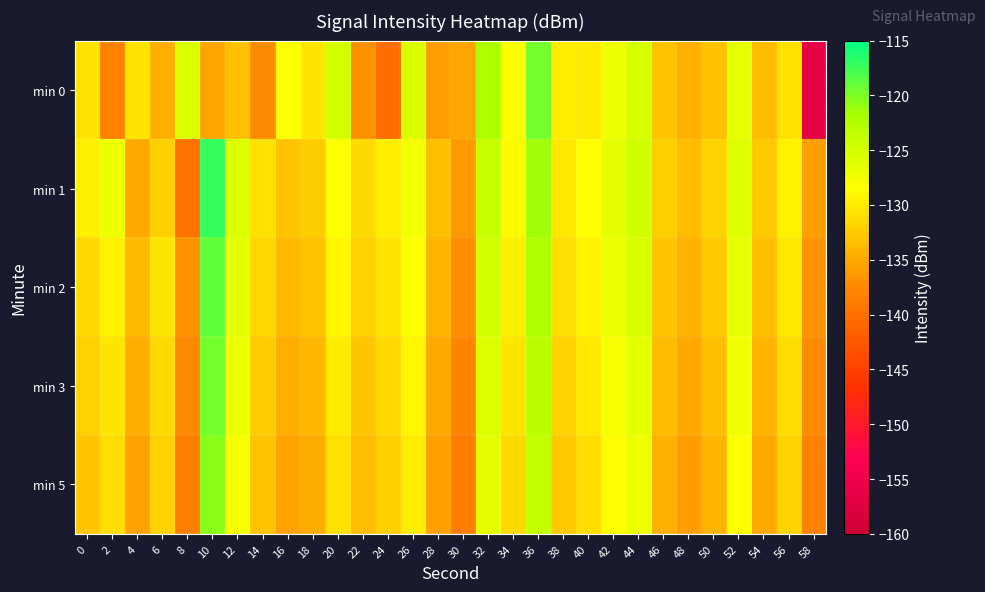

Reading left to right, transcribe all the data shown in this chart.

min 0: 0=-130.5	2=-138.1	4=-130.6	6=-134.6	8=-125.7	10=-135.3	12=-133.2	14=-137.2	16=-128.3	18=-130.3	20=-124.9	22=-136.9	24=-140.2	26=-125.8	28=-135.9	30=-135.2	32=-122.1	34=-128.4	36=-119.6	38=-129.9	40=-130.0	42=-127.2	44=-125.3	46=-133.1	48=-134.5	50=-133.2	52=-126.3	54=-133.6	56=-130.8	58=-156.3
min 1: 0=-129.6	2=-127.2	4=-134.9	6=-132.1	8=-139.7	10=-117.2	12=-125.8	14=-130.7	16=-133.0	18=-132.3	20=-128.5	22=-131.2	24=-129.8	26=-127.6	28=-133.4	30=-136.1	32=-124.3	34=-128.9	36=-121.5	38=-130.2	40=-128.7	42=-126.4	44=-124.8	46=-132.1	48=-133.6	50=-131.8	52=-125.9	54=-132.7	56=-129.5	58=-135.8
min 2: 0=-131.2	2=-129.5	4=-133.8	6=-130.4	8=-136.7	10=-118.9	12=-126.3	14=-131.5	16=-133.8	18=-133.1	20=-129.2	22=-132.0	24=-130.5	26=-128.3	28=-134.1	30=-137.0	32=-125.0	34=-129.6	36=-122.2	38=-130.9	40=-129.4	42=-127.1	44=-125.5	46=-132.8	48=-134.2	50=-132.5	52=-126.6	54=-133.3	56=-130.2	58=-136.5
min 3: 0=-132.0	2=-130.3	4=-134.6	6=-131.2	8=-137.5	10=-119.7	12=-127.1	14=-132.3	16=-134.6	18=-133.9	20=-130.0	22=-132.8	24=-131.3	26=-129.1	28=-134.9	30=-137.8	32=-125.8	34=-130.4	36=-123.0	38=-131.7	40=-130.2	42=-127.9	44=-126.3	46=-133.6	48=-135.0	50=-133.3	52=-127.4	54=-134.1	56=-131.0	58=-137.3
min 5: 0=-132.8	2=-131.1	4=-135.4	6=-132.0	8=-138.3	10=-120.5	12=-127.9	14=-133.1	16=-135.4	18=-134.7	20=-130.8	22=-133.6	24=-132.1	26=-129.9	28=-135.7	30=-138.6	32=-126.6	34=-131.2	36=-123.8	38=-132.5	40=-131.0	42=-128.7	44=-127.1	46=-134.4	48=-135.8	50=-134.1	52=-128.2	54=-134.9	56=-131.8	58=-138.1